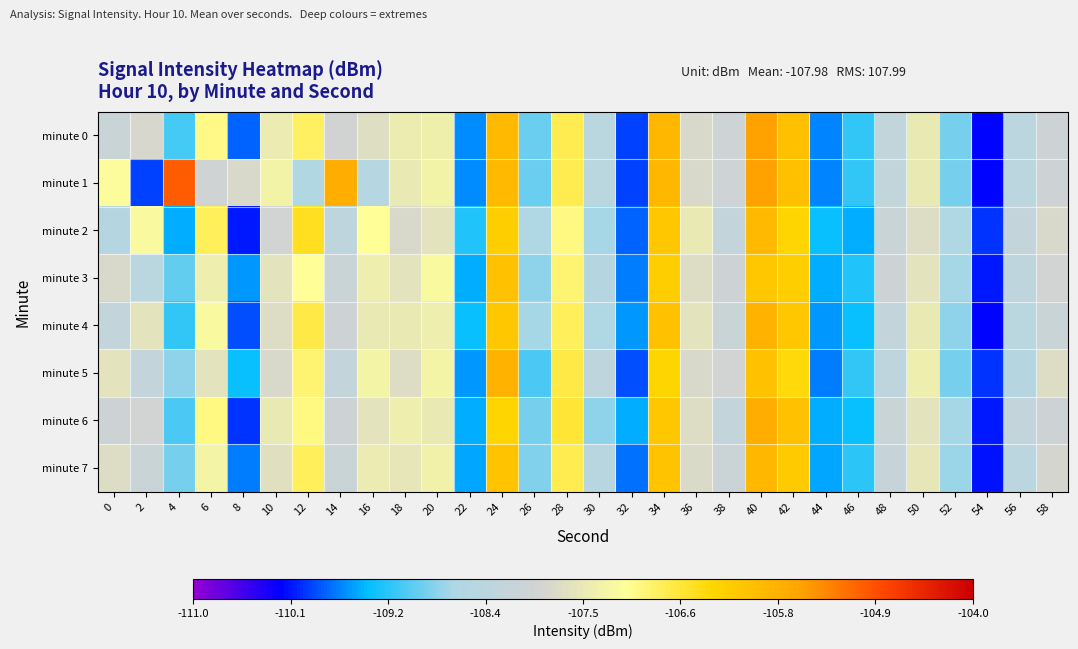

What is the total value across all series at 8?

-876.3